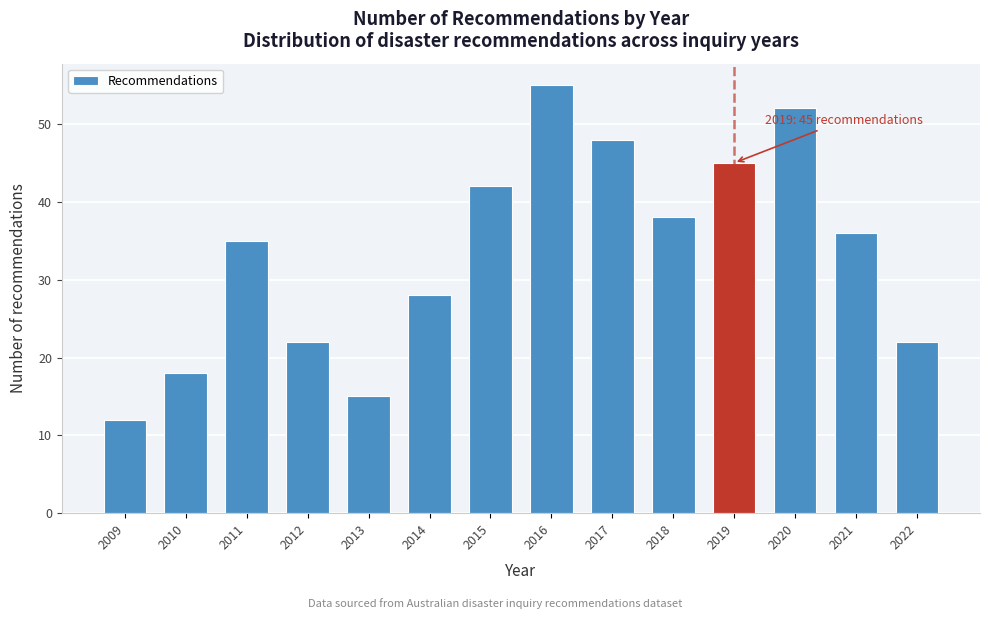

Reading left to right, transcribe all the data shown in this chart.

2009=12	2010=18	2011=35	2012=22	2013=15	2014=28	2015=42	2016=55	2017=48	2018=38	2019=45	2020=52	2021=36	2022=22